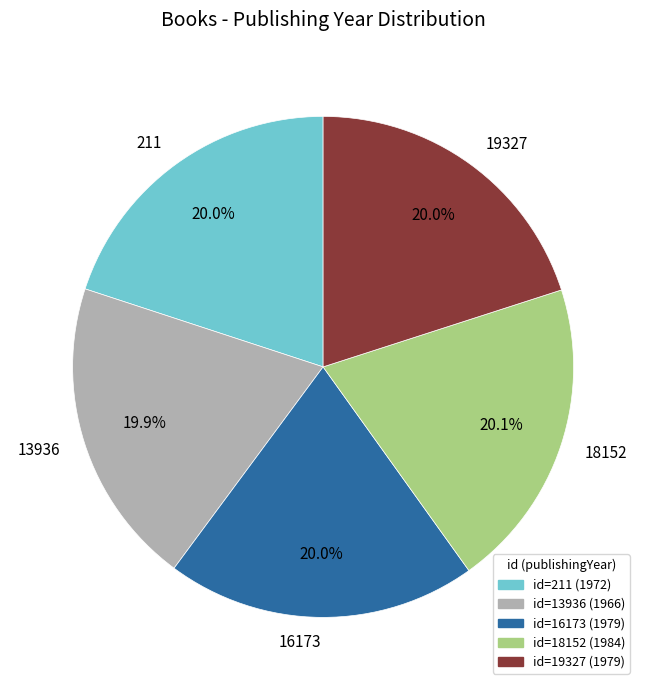

What portion of the pie excludes 211?

80.0%